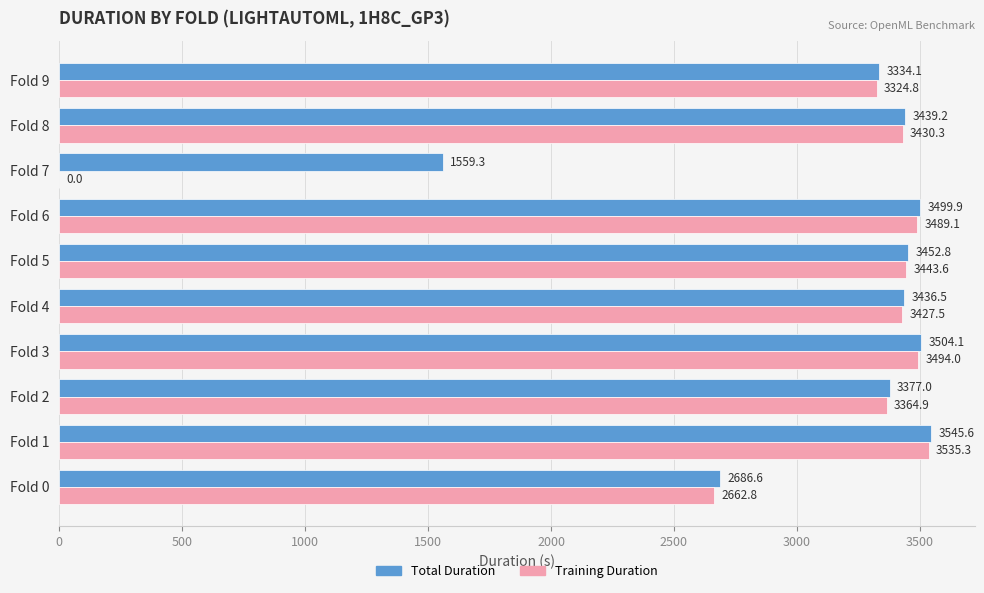

Read the Total Duration value at Fold 1.

3545.6